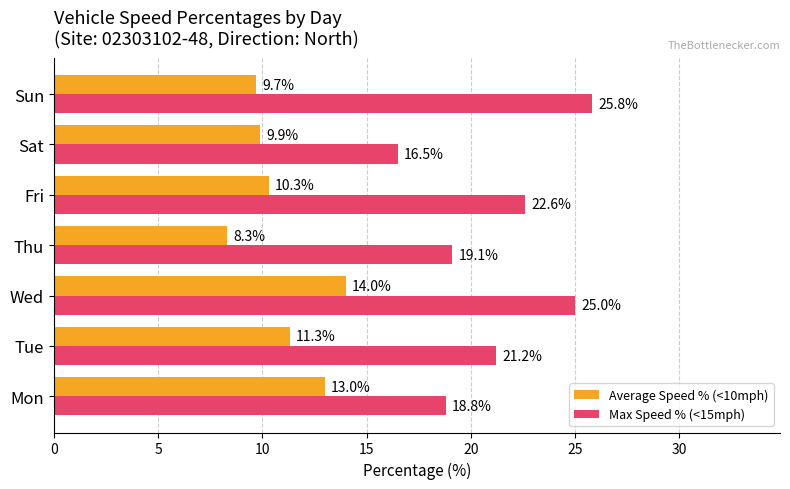

At which category is the sum across all series the highest?

Wed